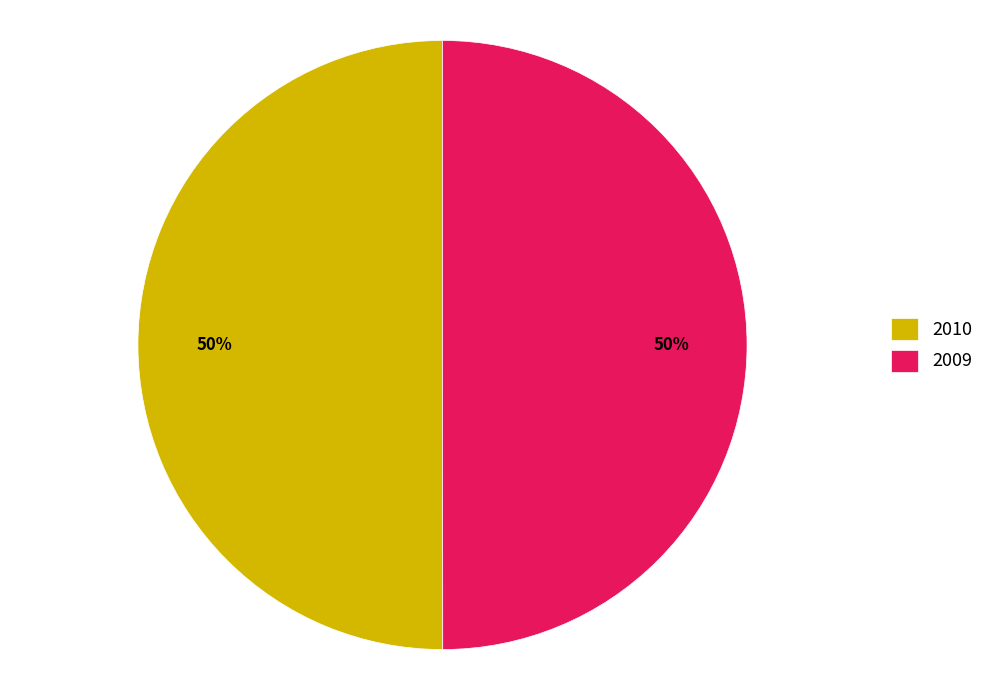

The 2009 slice represents 50% of the pie. True or false?

True